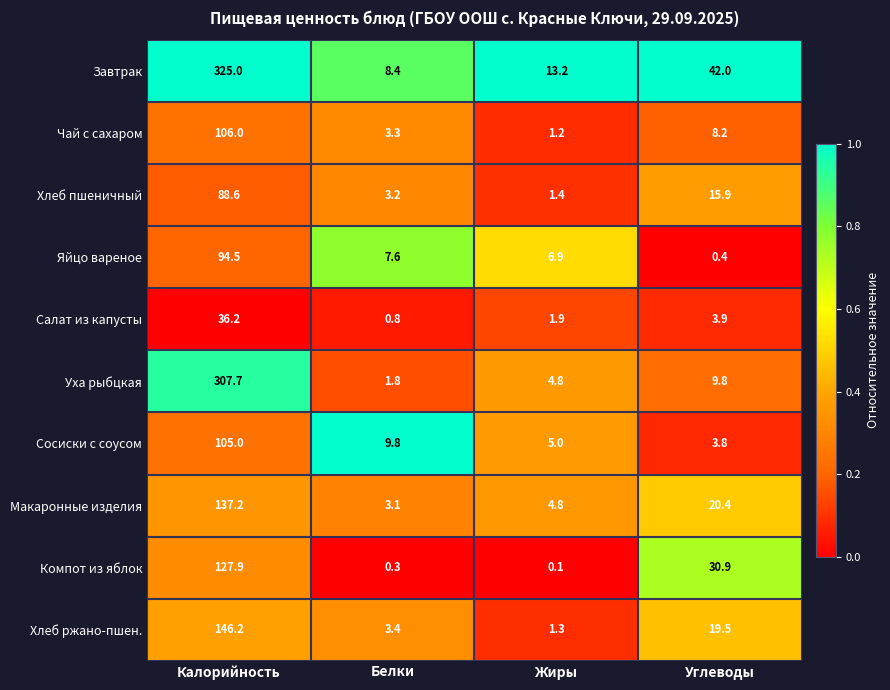

Rank the series by their maximum value, from highest to lowest.

Завтрак, Уха рыбцкая, Хлеб ржано-пшен., Макаронные изделия, Компот из яблок, Чай с сахаром, Сосиски с соусом, Яйцо вареное, Хлеб пшеничный, Салат из капусты